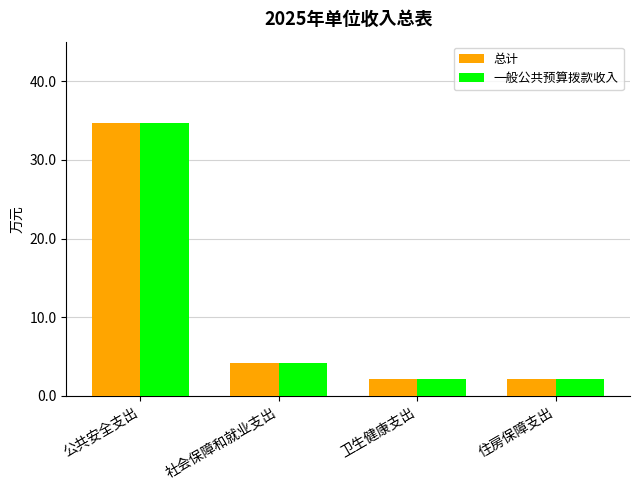

What is the sum of the 总计 values at 住房保障支出 and 公共安全支出?

36.8